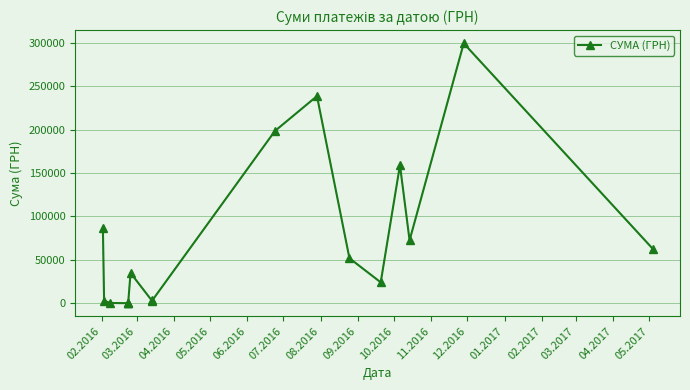

What is the smallest value displayed?

79.1